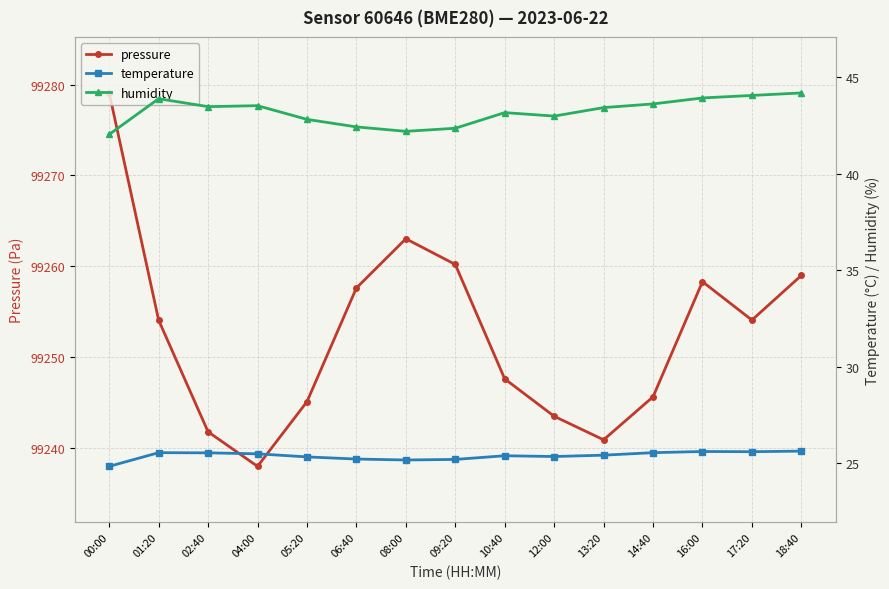

What is the label of the 4th point from the right?

14:40